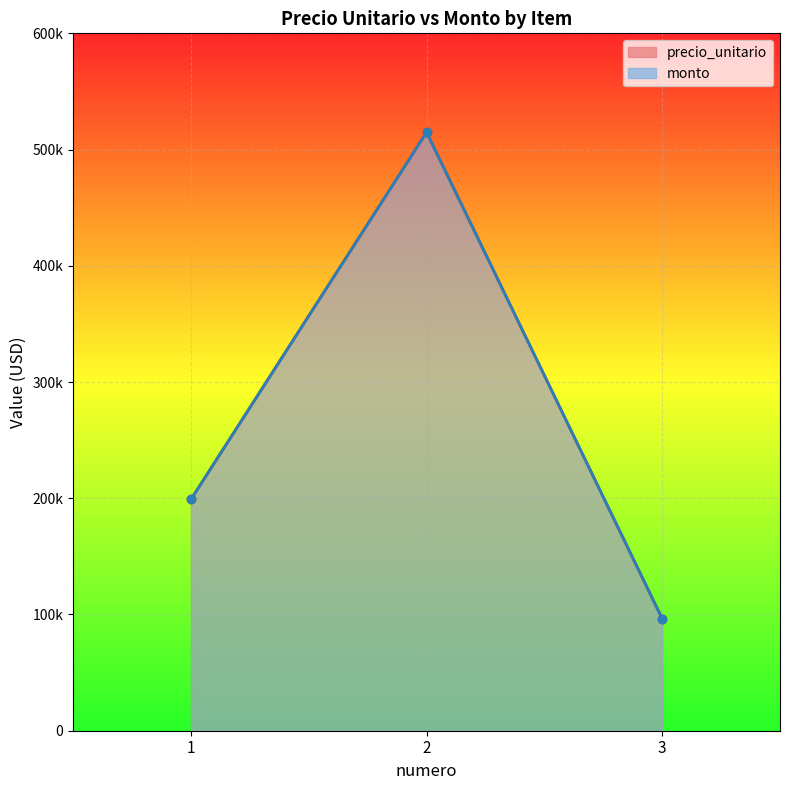

What is the value of the precio_unitario point at the 3rd from the left?

96418